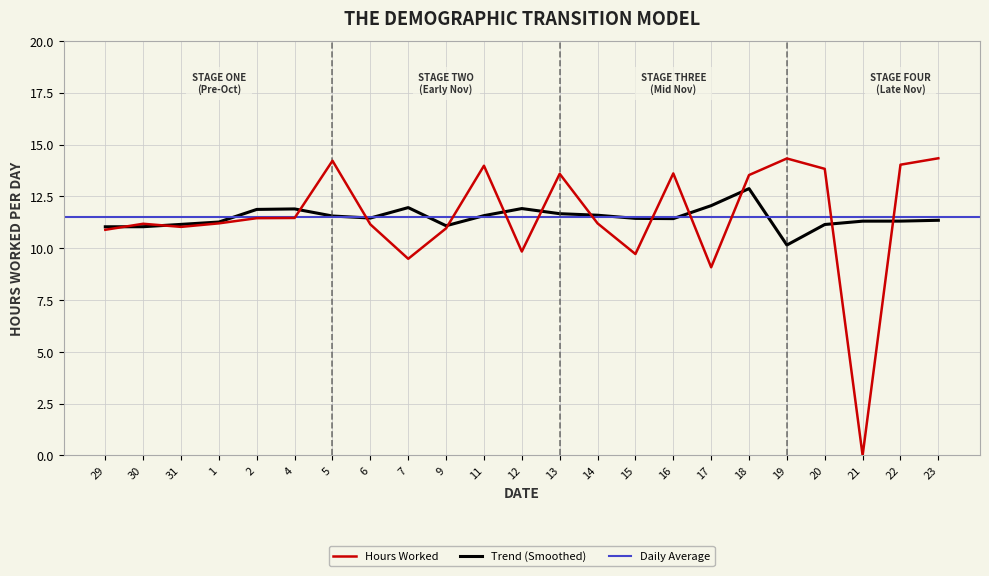

Reading left to right, list all the values displayed in this chart.

29=10.9	30=11.2	31=11.0	1=11.2	2=11.4	4=11.5	5=14.2	6=11.2	7=9.5	9=11.0	11=14.0	12=9.8	13=13.6	14=11.2	15=9.7	16=13.6	17=9.1	18=13.5	19=14.3	20=13.8	21=0.0	22=14.0	23=14.3